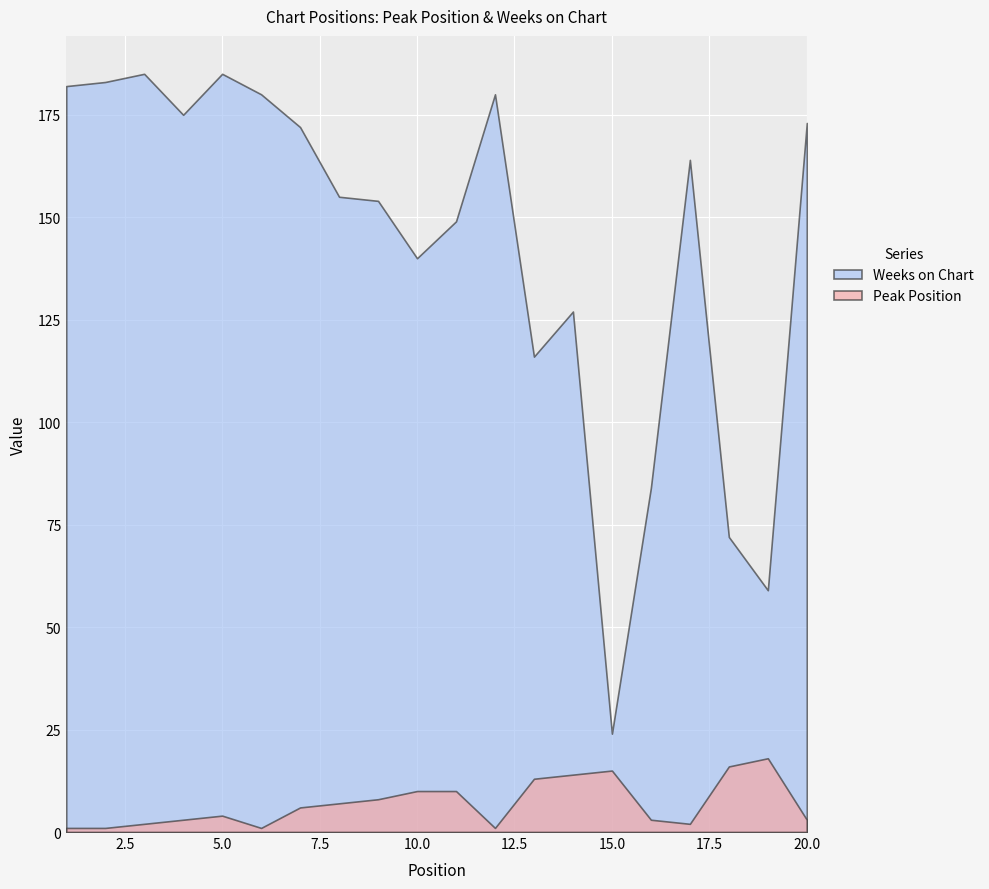

What is the sum of all Weeks on Chart values?

2859